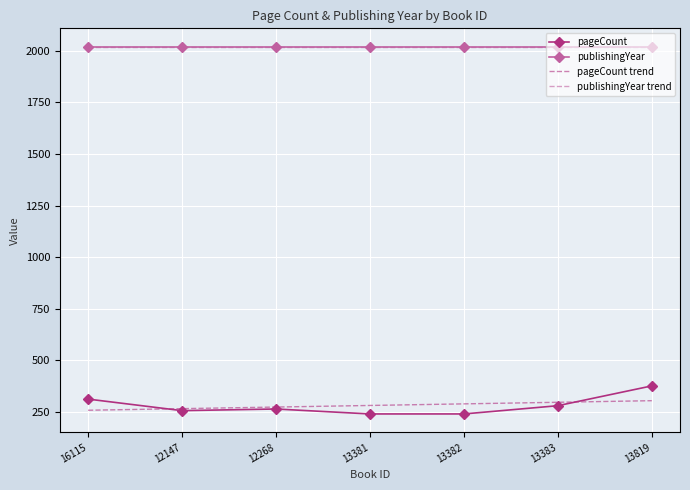

What is the minimum value for pageCount trend?

258.0